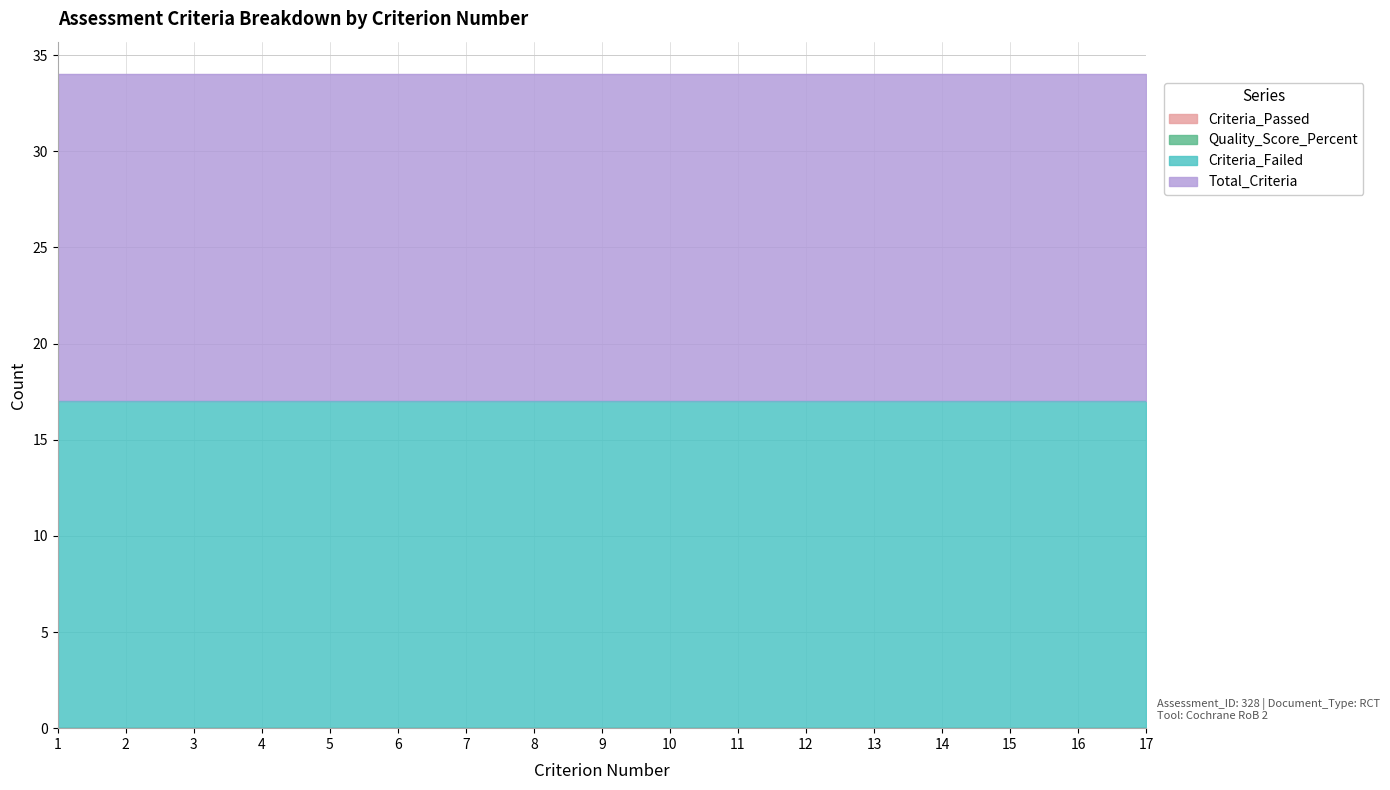

True or false: Criteria_Passed has more than 2 interior local peaks.

False